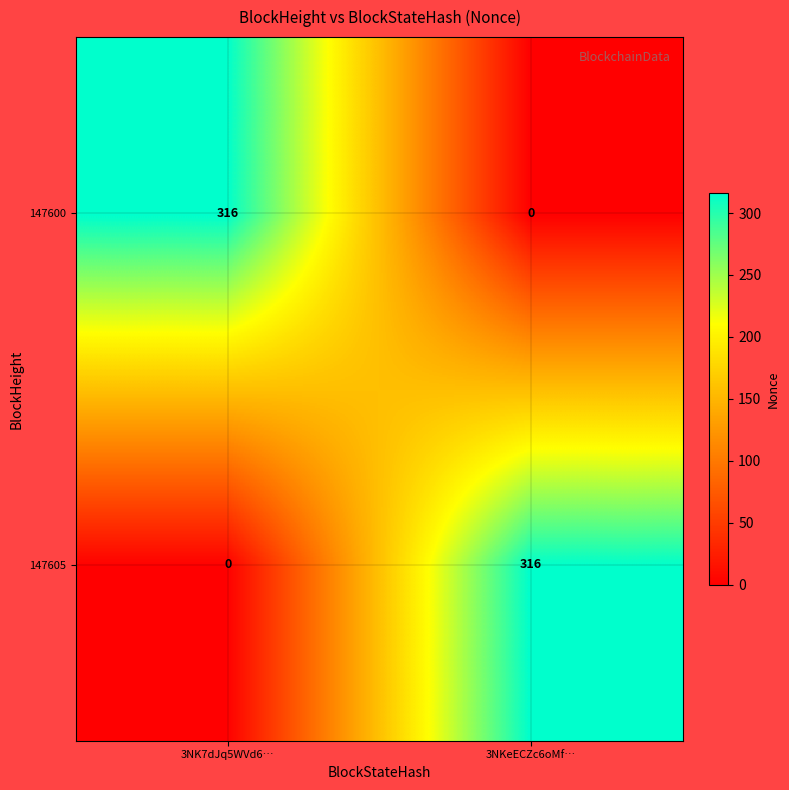

Rank the series at 3NKeECZc6oMf… from lowest to highest value.

147600, 147605